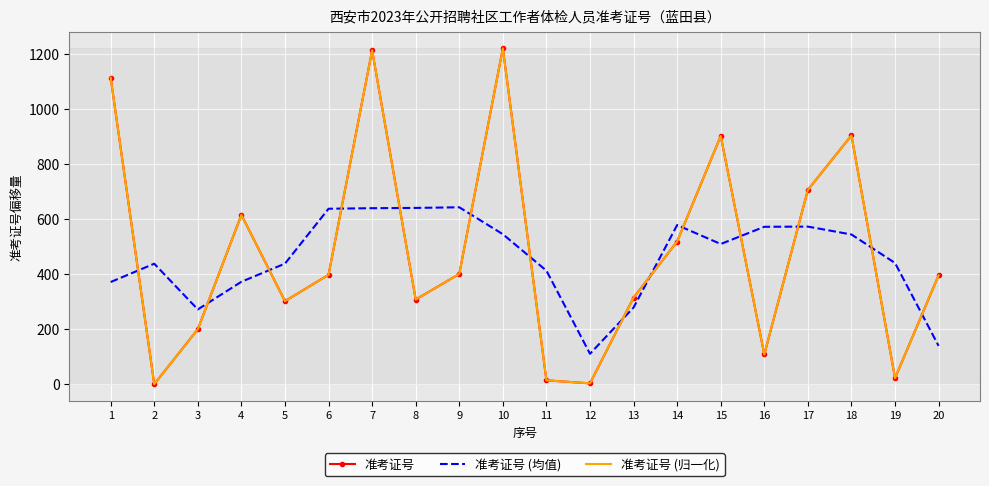

How many positive values does the 准考证号 series have?

19